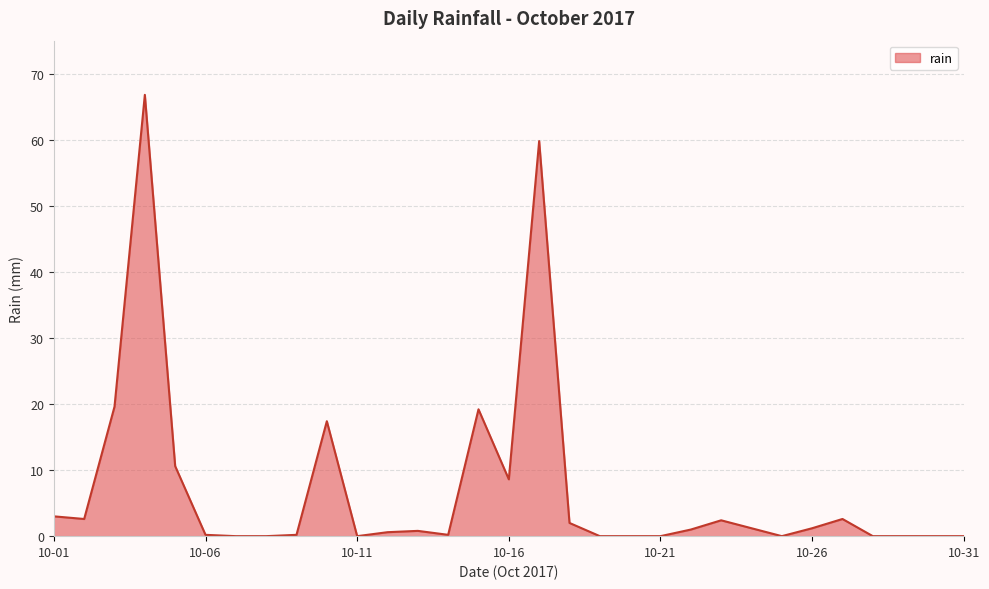

What is the maximum value shown in the chart?

66.8